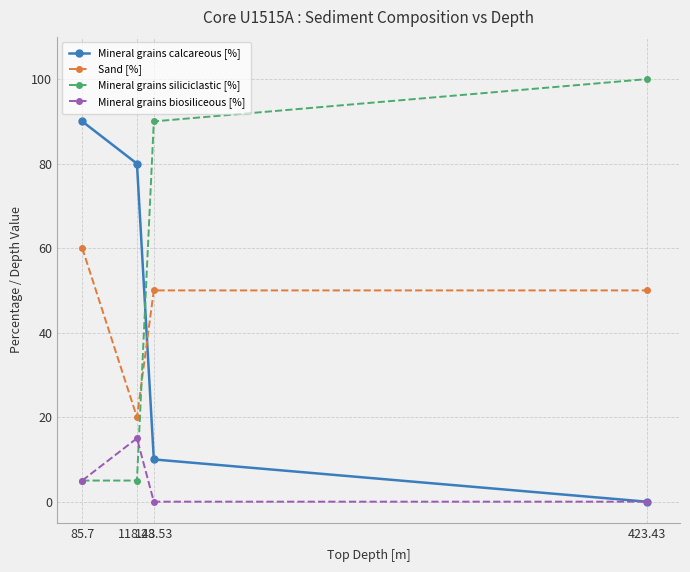

Is it true that Sand [%] equals 50 at 423.43?

True